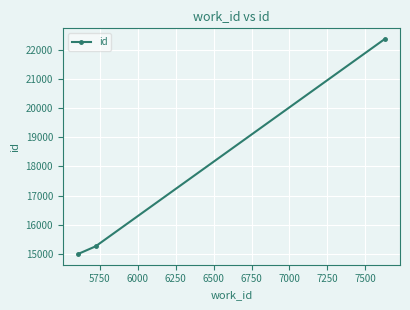

What is the smallest value displayed?

14989